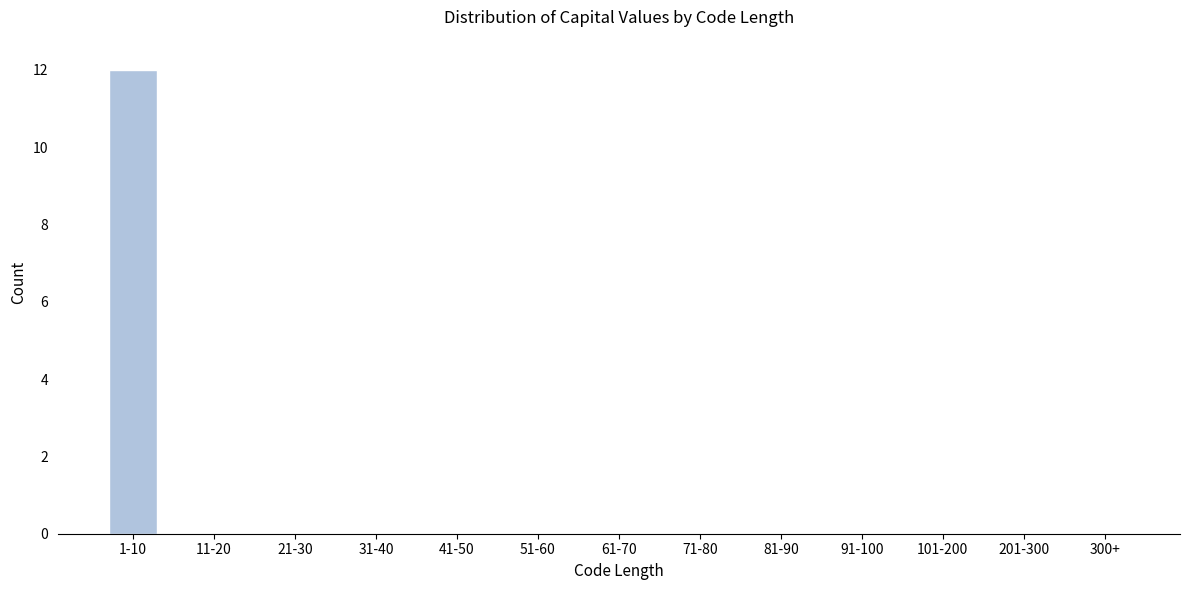

Reading left to right, extract all data points from this chart.

1-10=12	11-20=0	21-30=0	31-40=0	41-50=0	51-60=0	61-70=0	71-80=0	81-90=0	91-100=0	101-200=0	201-300=0	300+=0